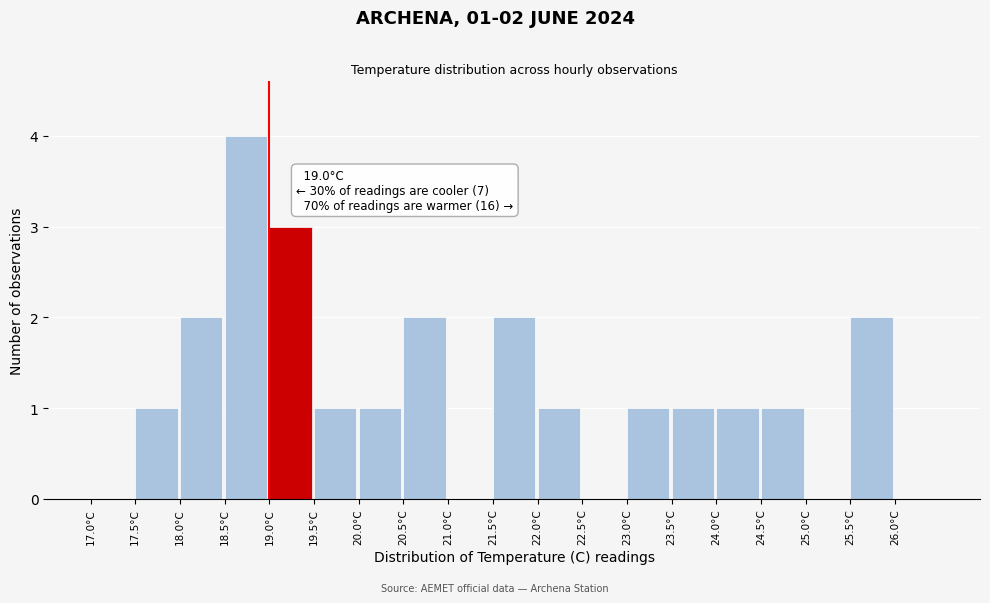

Which range on the x-axis has the tallest bar?

18.5 to 19.0